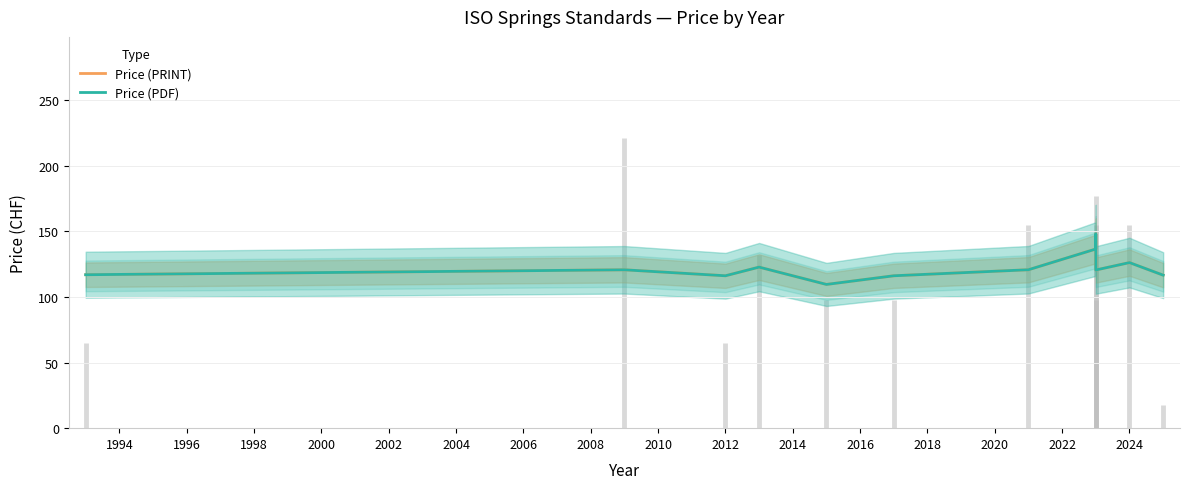

How many data points does each series have?

12